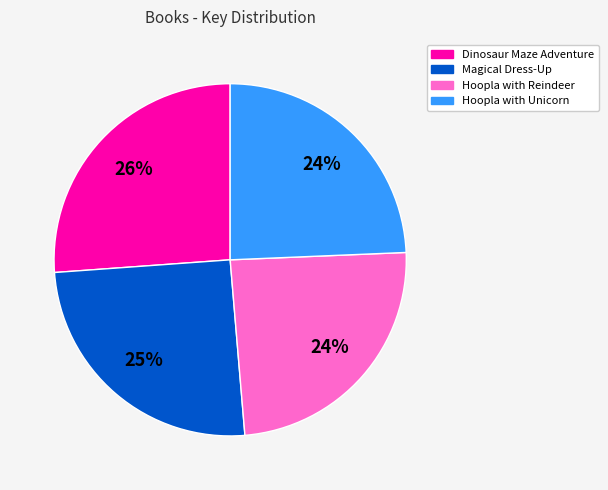

Does Dinosaur Maze Adventure represent more than half of the total?

No